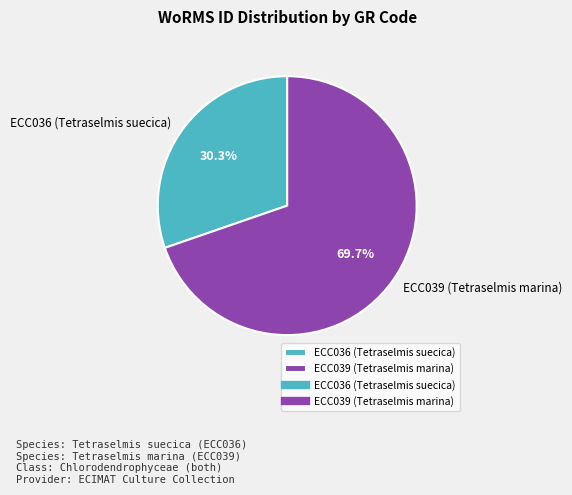

Rank the categories by value from lowest to highest.

ECC036 (Tetraselmis suecica), ECC039 (Tetraselmis marina)